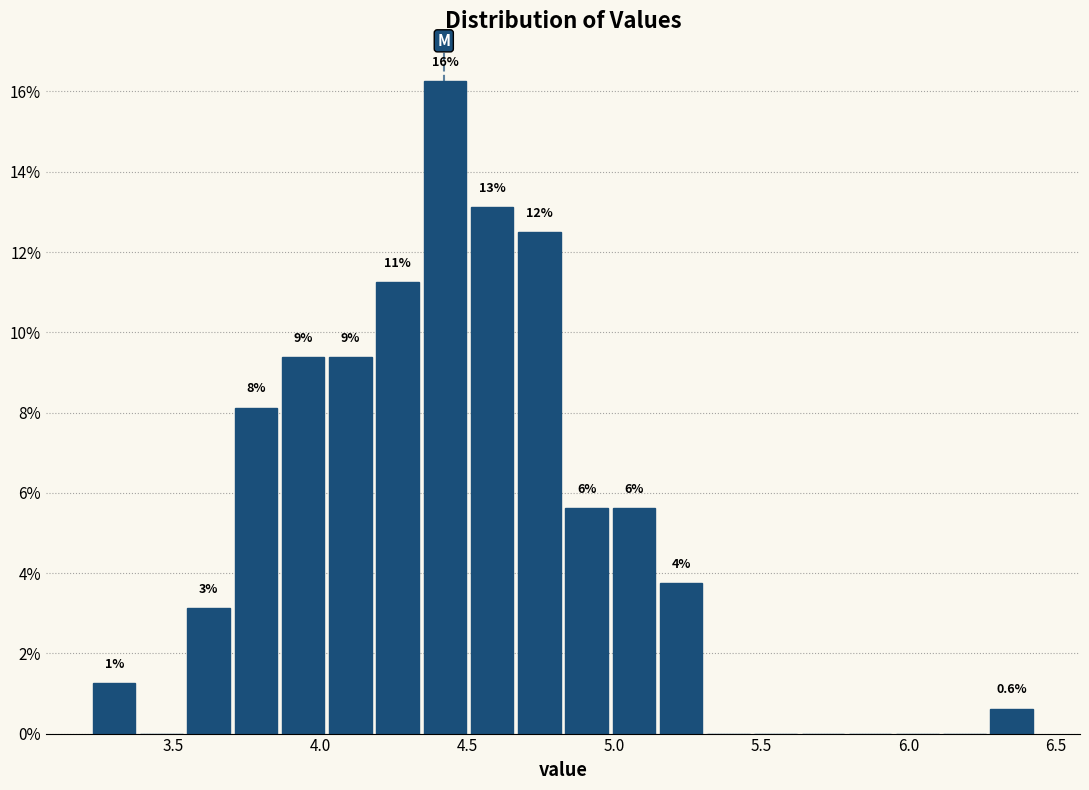

Read against the x-axis, roughly where is the centre of the tallest bar?

4.40